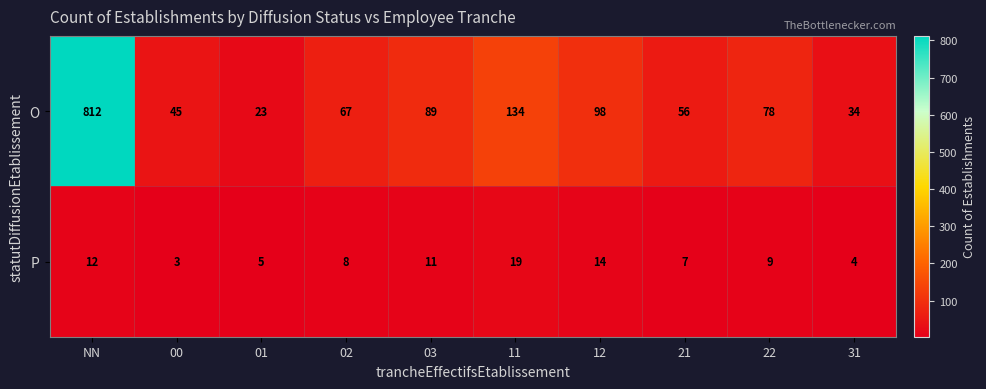

Rank the series by their maximum value, from highest to lowest.

O, P